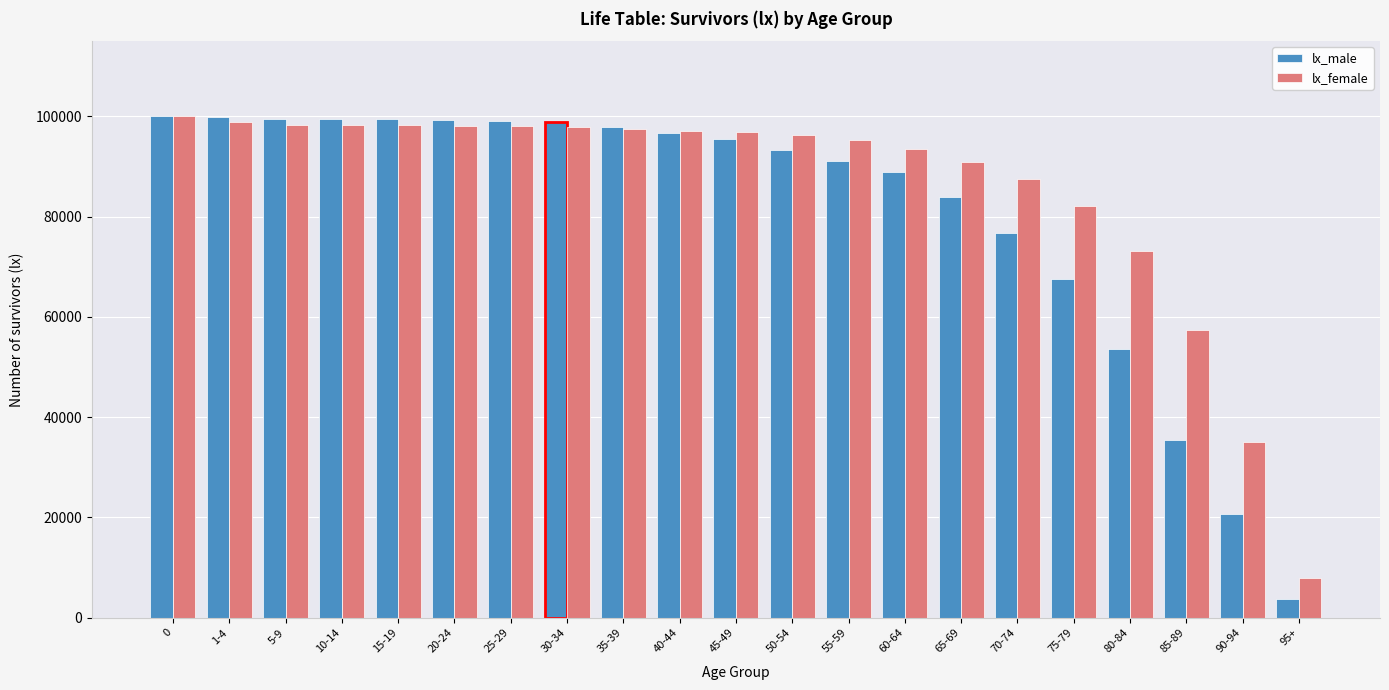

What is the spread (max minus min) of values at 15-19?

1086